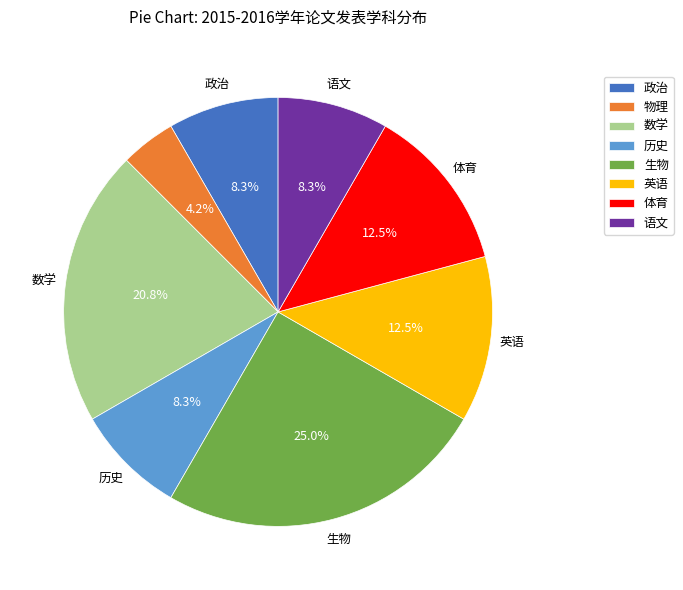

Is there a majority slice in this chart?

No